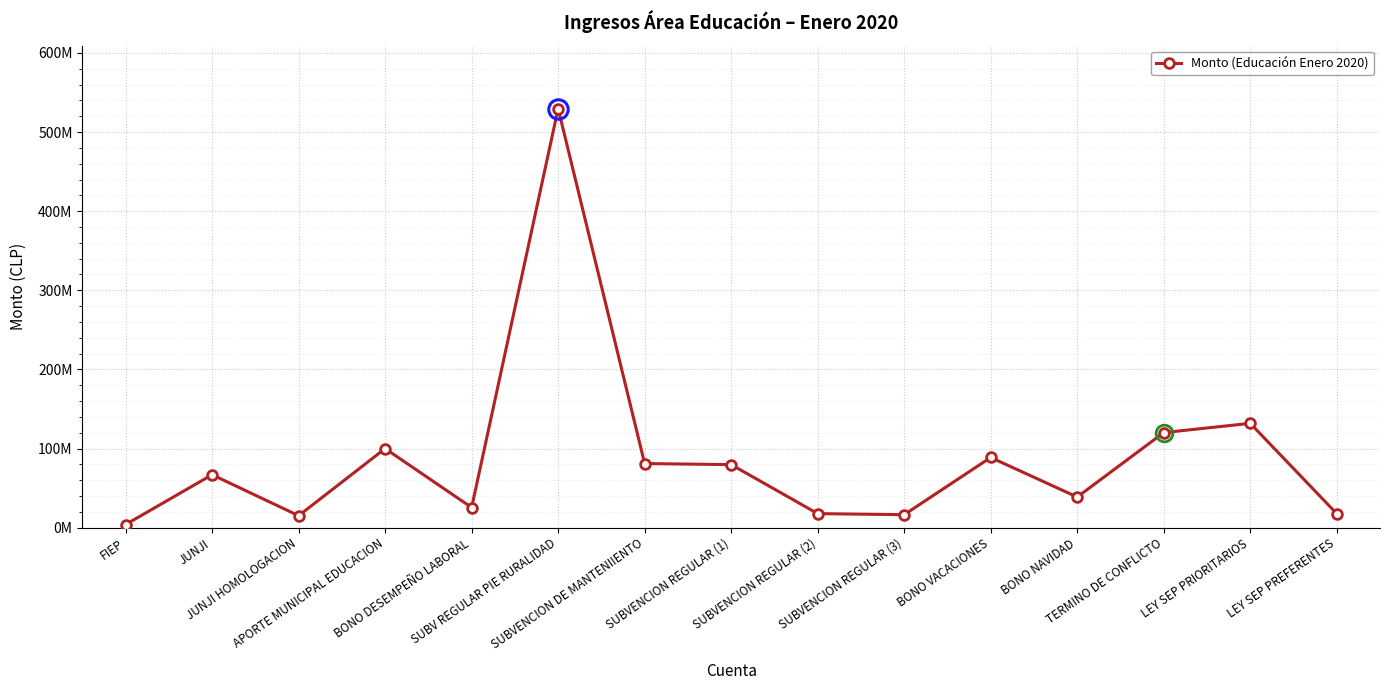

Does the chart have visible grid lines?

Yes